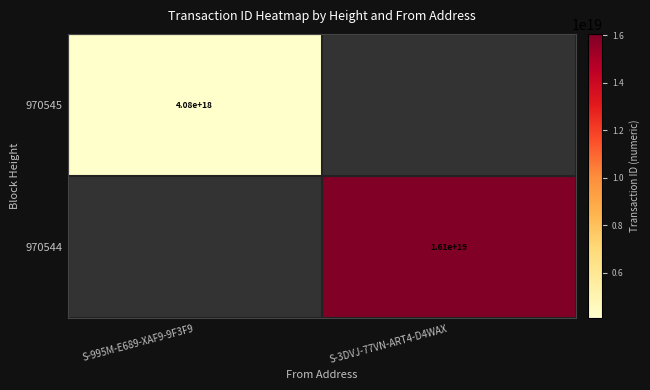

The 970544 series shows 16100000000000000000 at S-3DVJ-77VN-ART4-D4WAX. True or false?

True